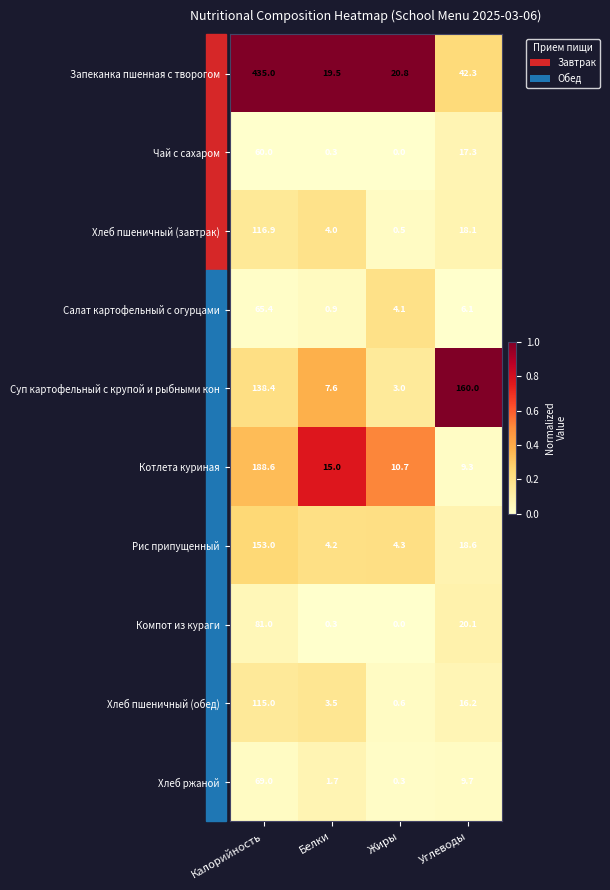

Read the Рис припущенный value at Белки.

4.2